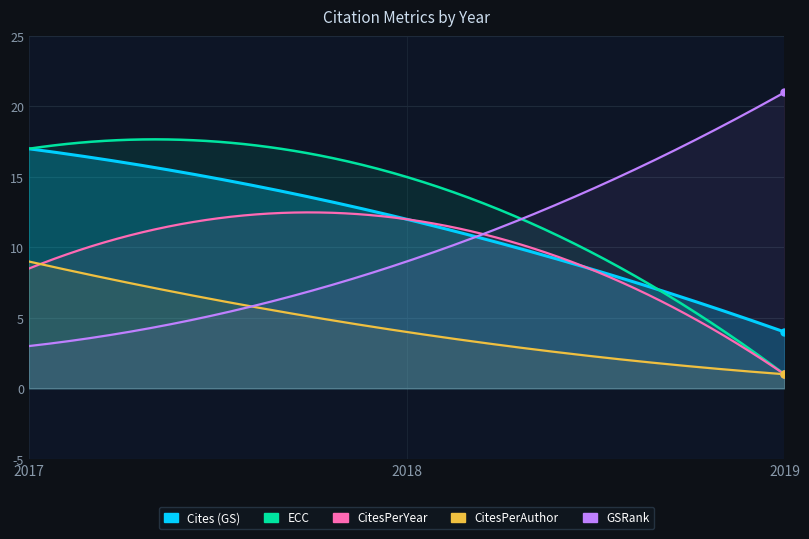

What is the value of the Cites (GS) point at the 3rd from the left?

4.0